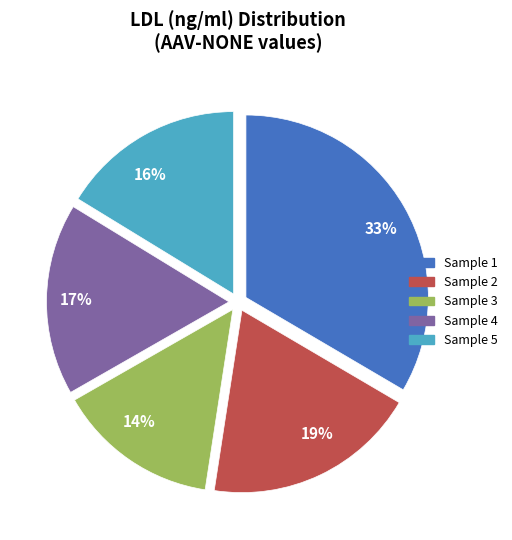

What percentage is the Sample 1 slice, to the nearest percent?

33%